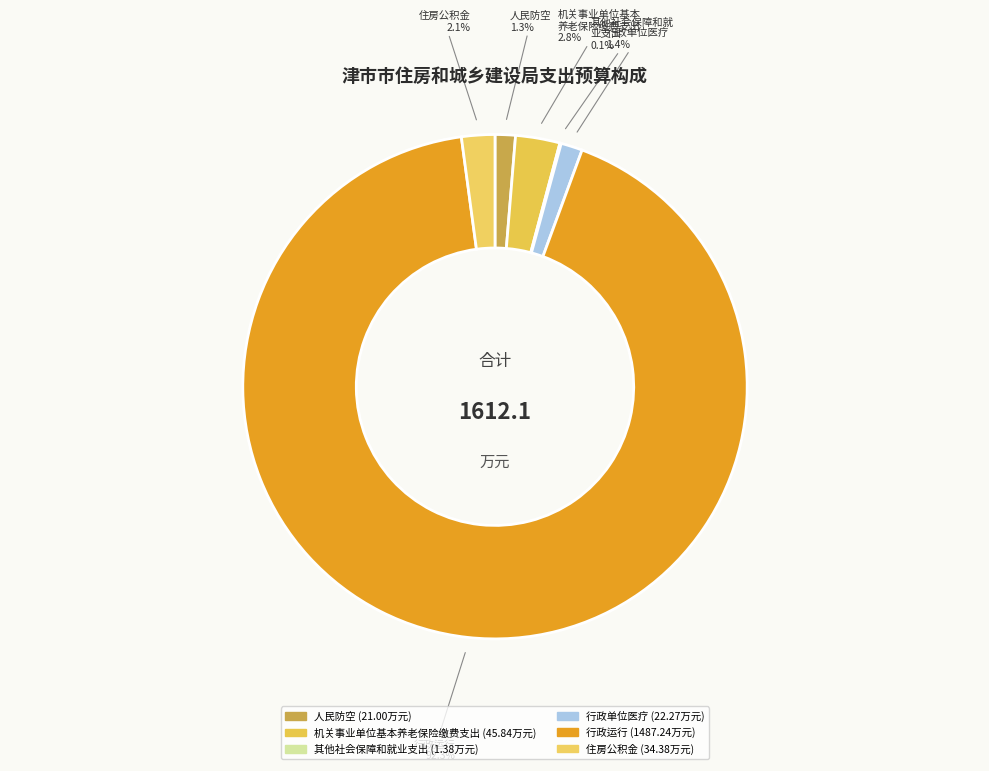

Count the number of slices in the pie.

6